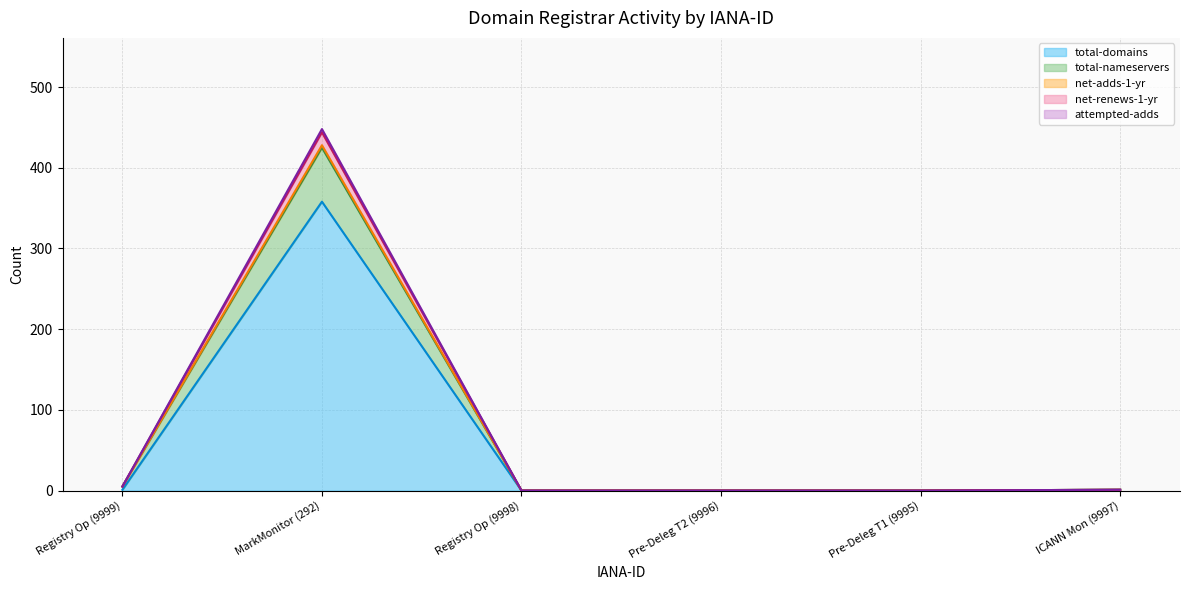

Which series has the largest total across all categories?

attempted-adds (line)